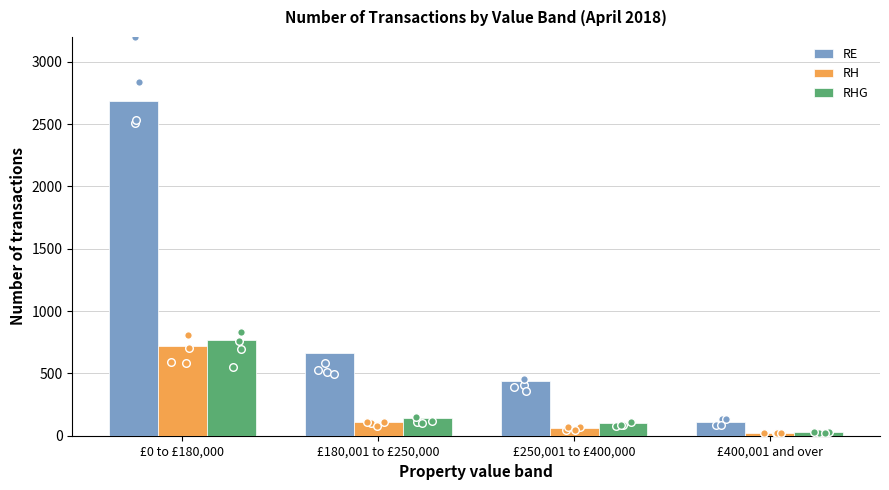

Which series has the widest spread of Y values?

RE